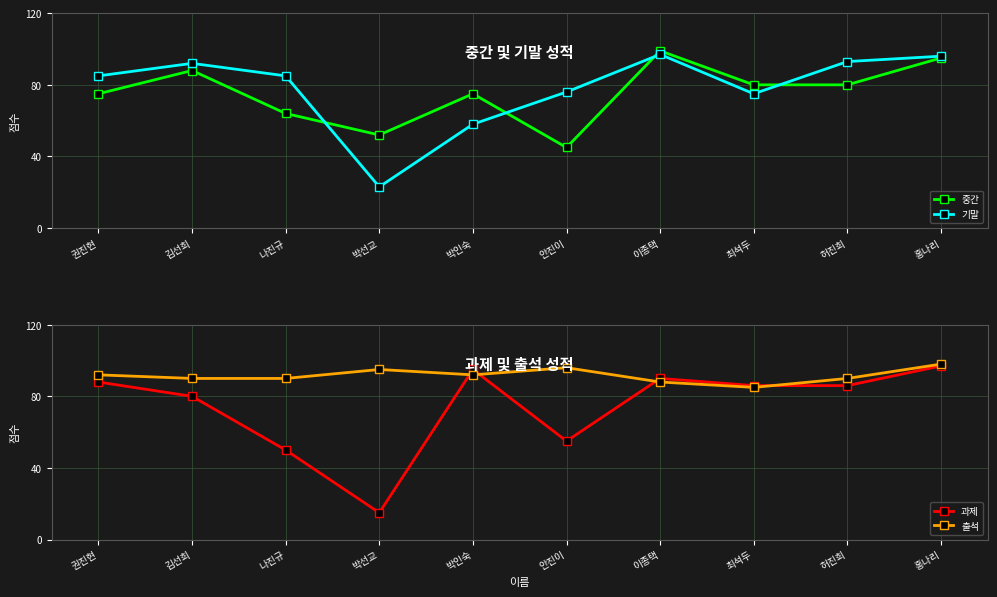

What is the difference between the highest and lowest values at 안진이?

51